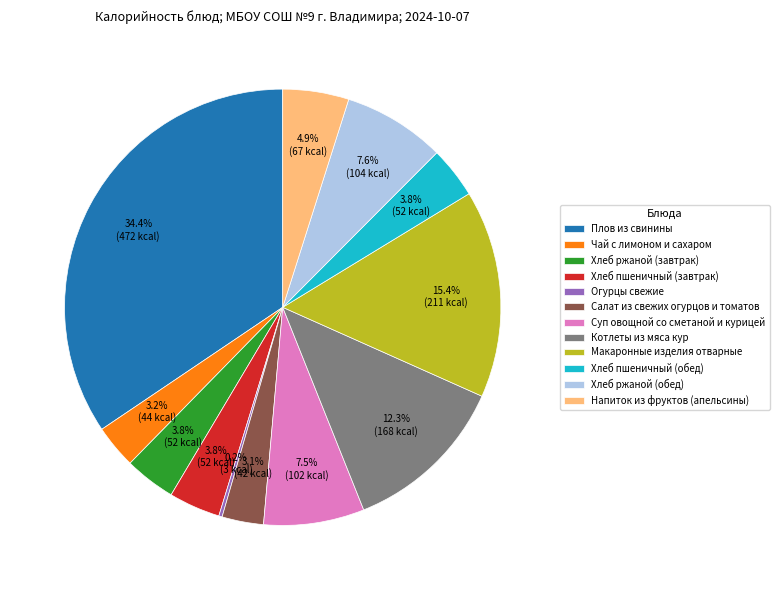

Do Плов из свинины and Хлеб ржаной (обед) together represent more than half of the pie?

No